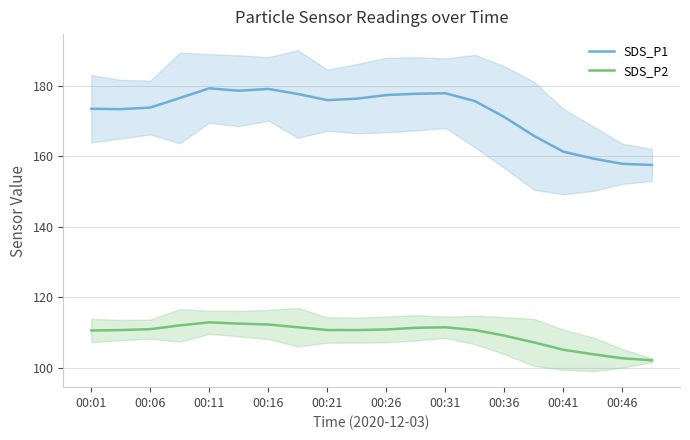

What is the label of the 20th point from the left?

19